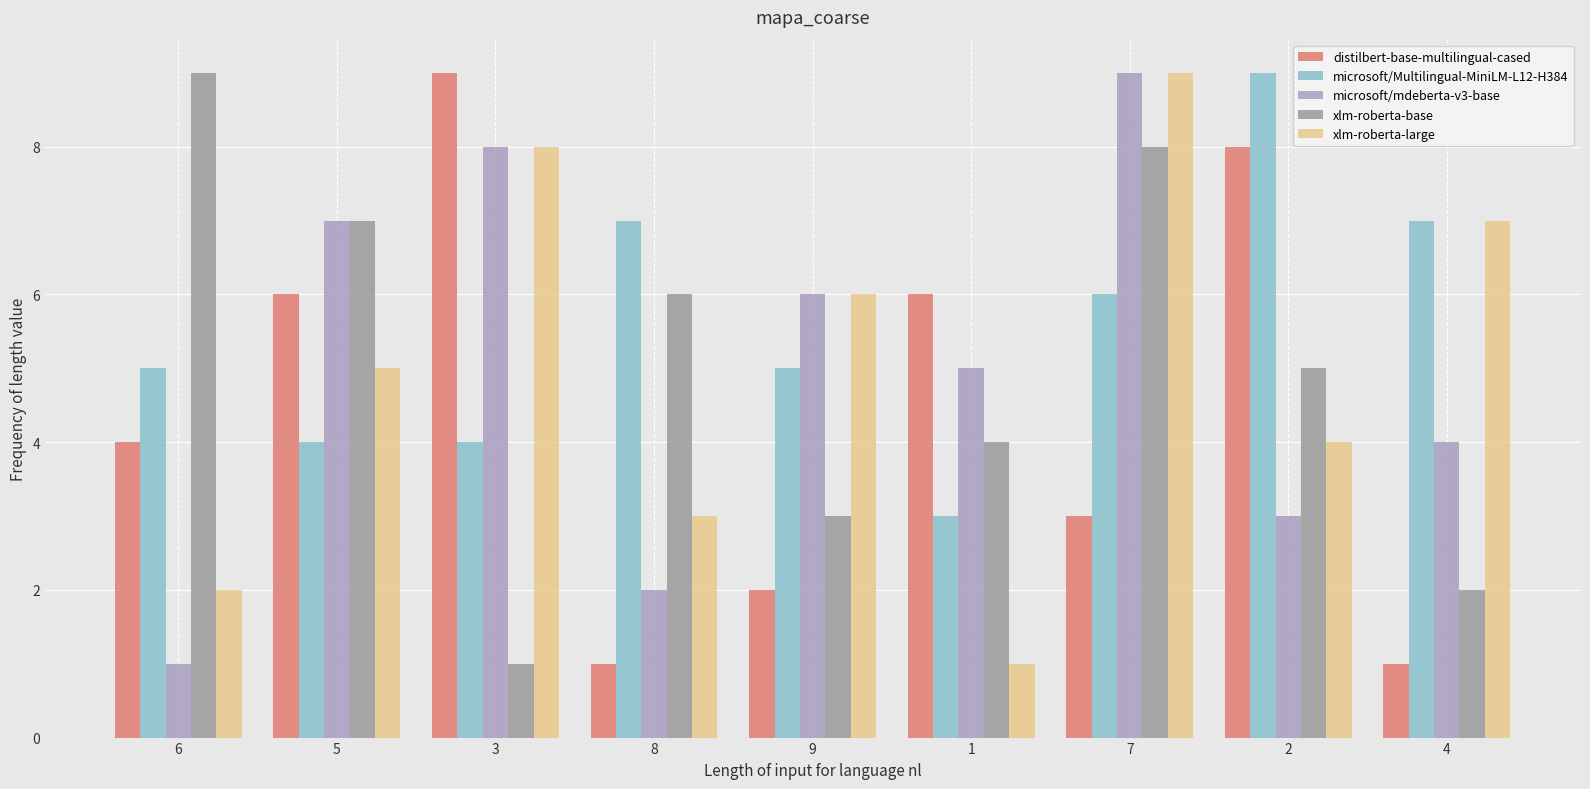

Reading right to left, extract all data points from this chart.

distilbert-base-multilingual-cased: 1	8	3	6	2	1	9	6	4
microsoft/Multilingual-MiniLM-L12-H384: 7	9	6	3	5	7	4	4	5
microsoft/mdeberta-v3-base: 4	3	9	5	6	2	8	7	1
xlm-roberta-base: 2	5	8	4	3	6	1	7	9
xlm-roberta-large: 7	4	9	1	6	3	8	5	2